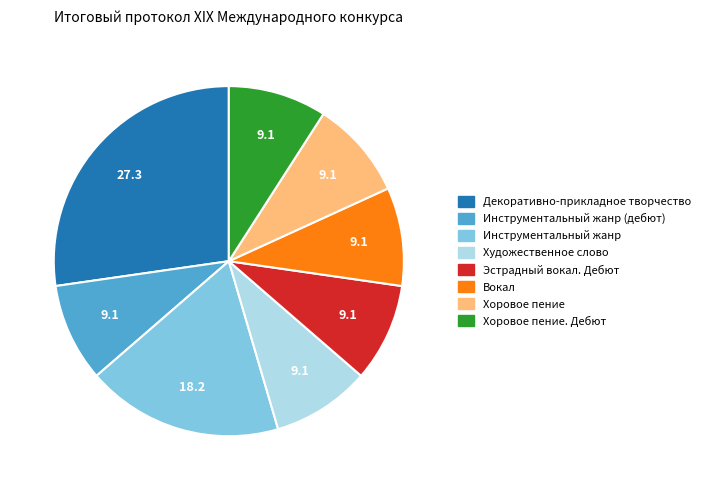

Is there a majority slice in this chart?

No